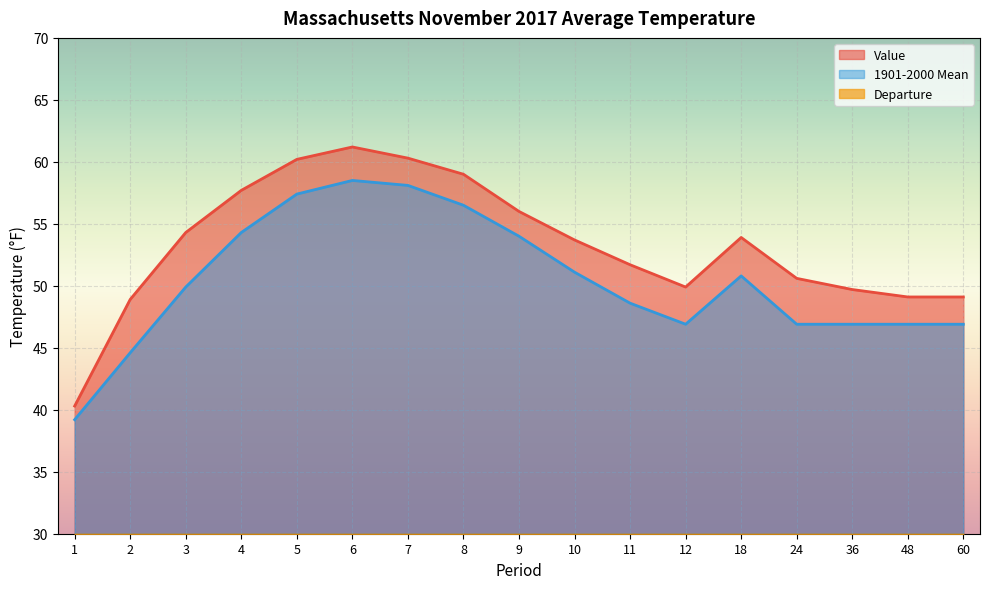

Rank the series by their maximum value, from highest to lowest.

Value, 1901-2000 Mean, Departure